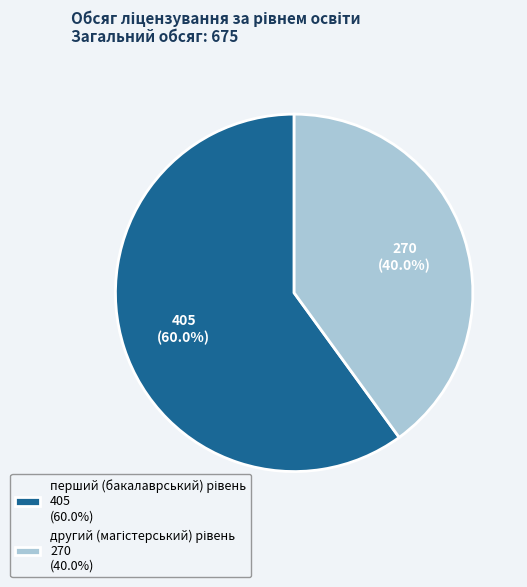

Is there any slice that represents more than half of the pie?

Yes